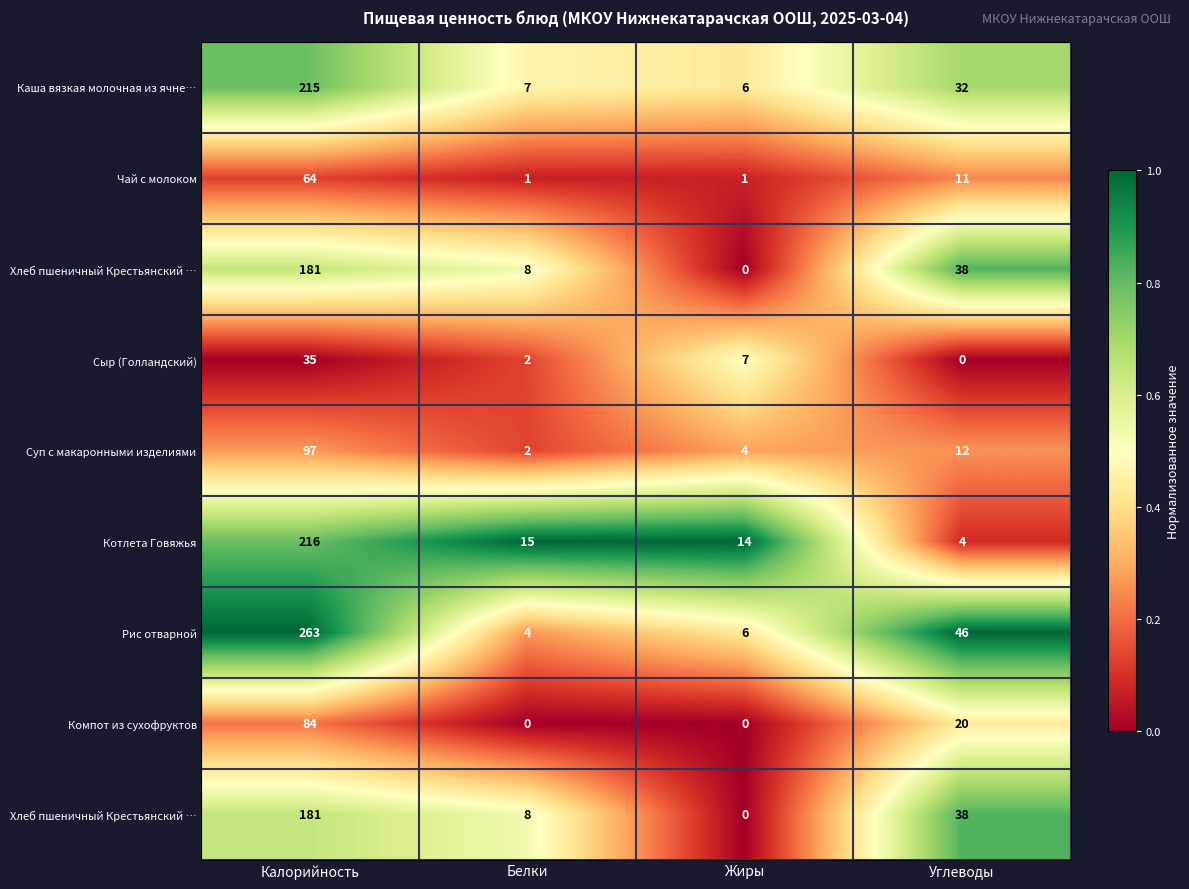

How many categories are shown in the chart?

4